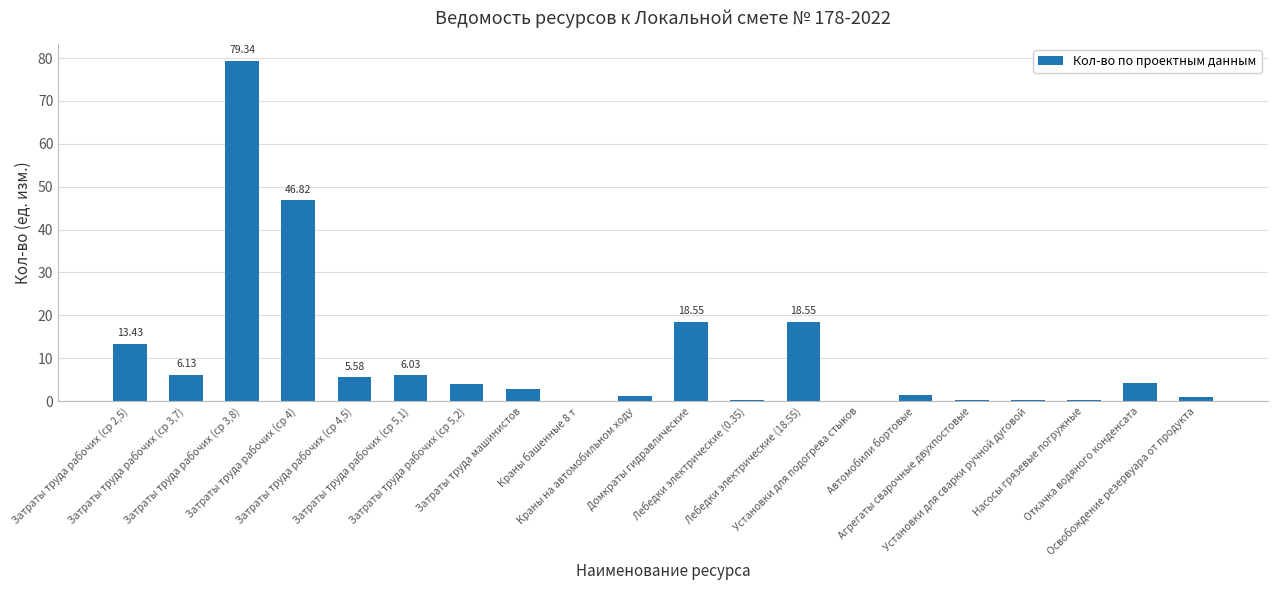

True or false: the data shows 0.2 at Установки для сварки ручной дуговой.

True